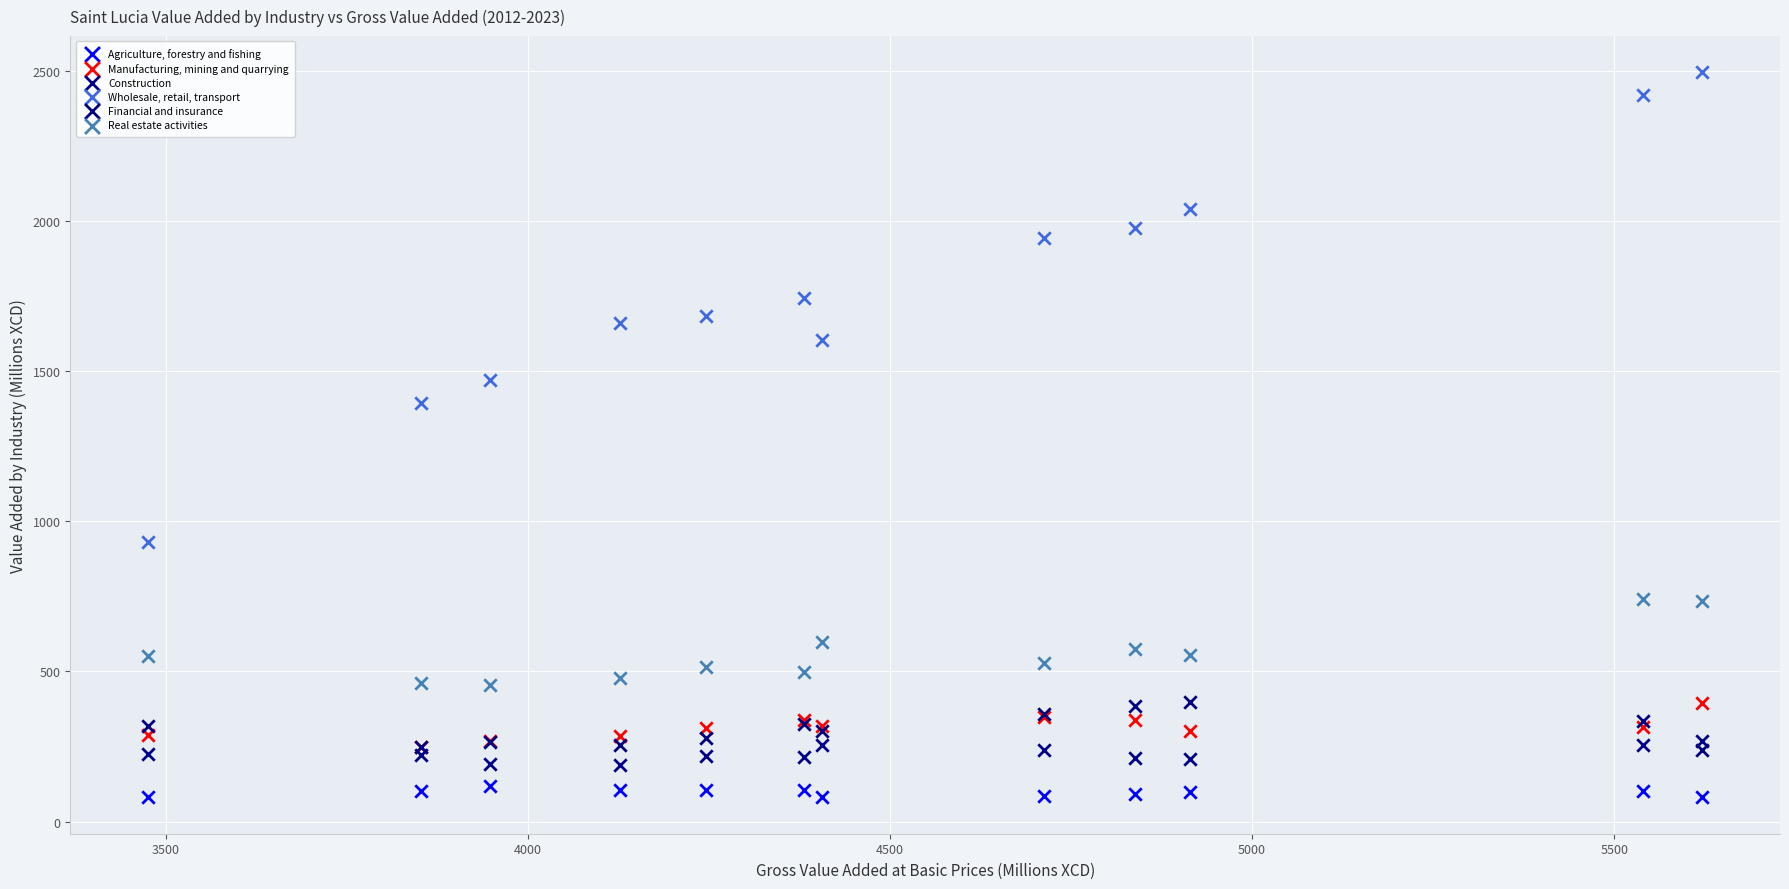

Which series contains the highest Y value?

Wholesale, retail, transport